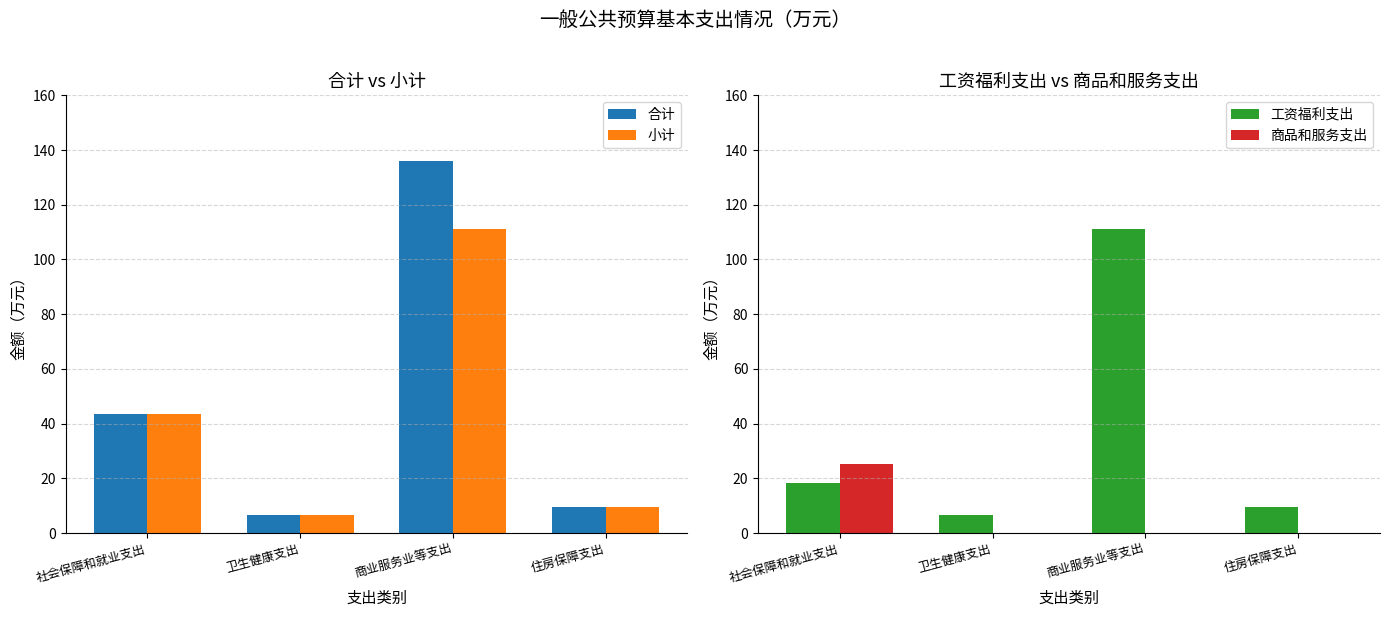

Are the bars grouped side by side (vs. stacked)?

Yes